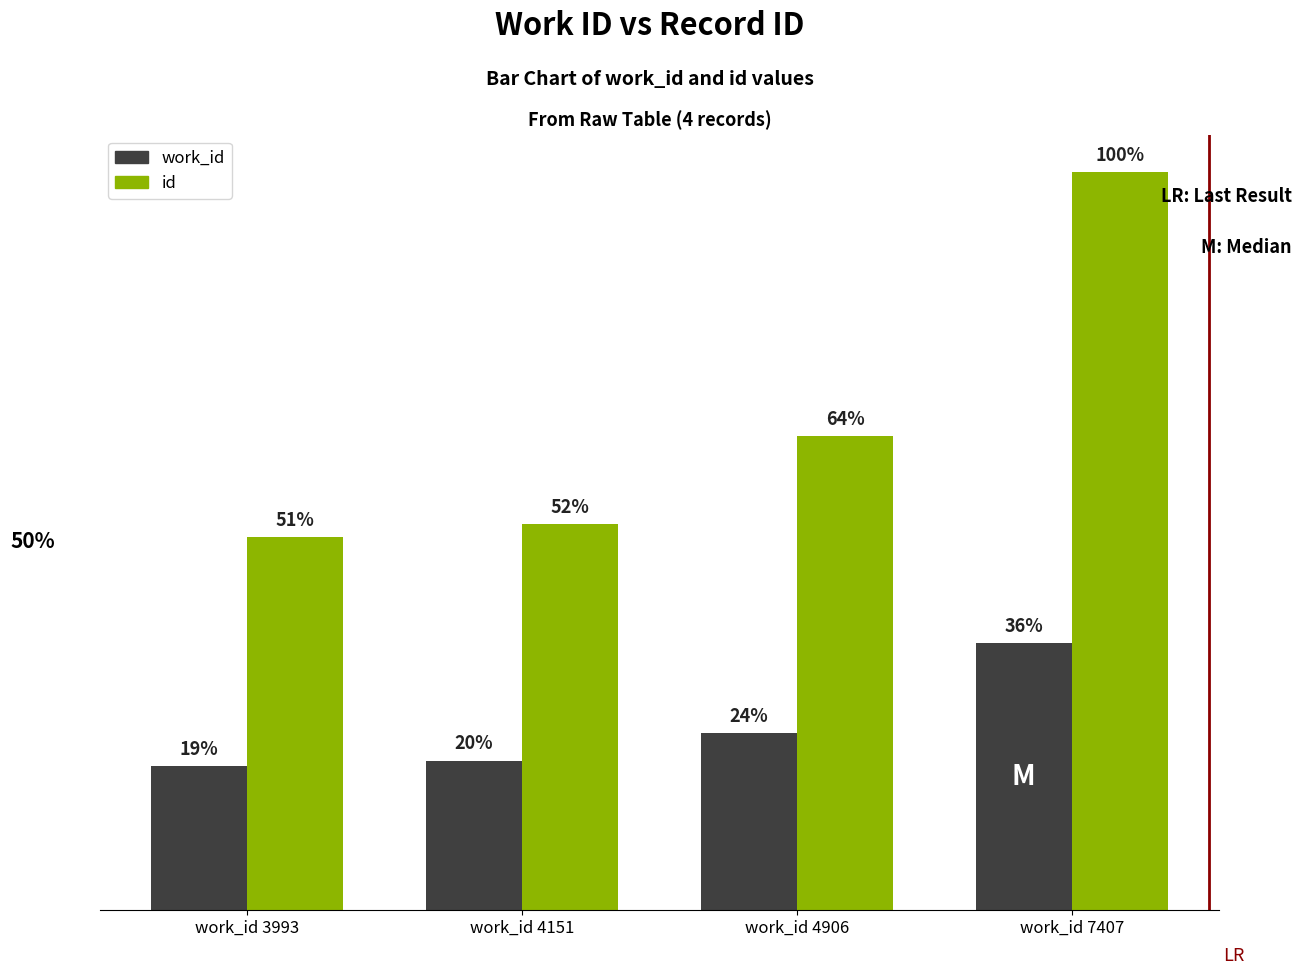

Reading left to right, transcribe all the data shown in this chart.

work_id: work_id 3993=3993	work_id 4151=4151	work_id 4906=4906	work_id 7407=7407
id: work_id 3993=10367	work_id 4151=10710	work_id 4906=13161	work_id 7407=20499